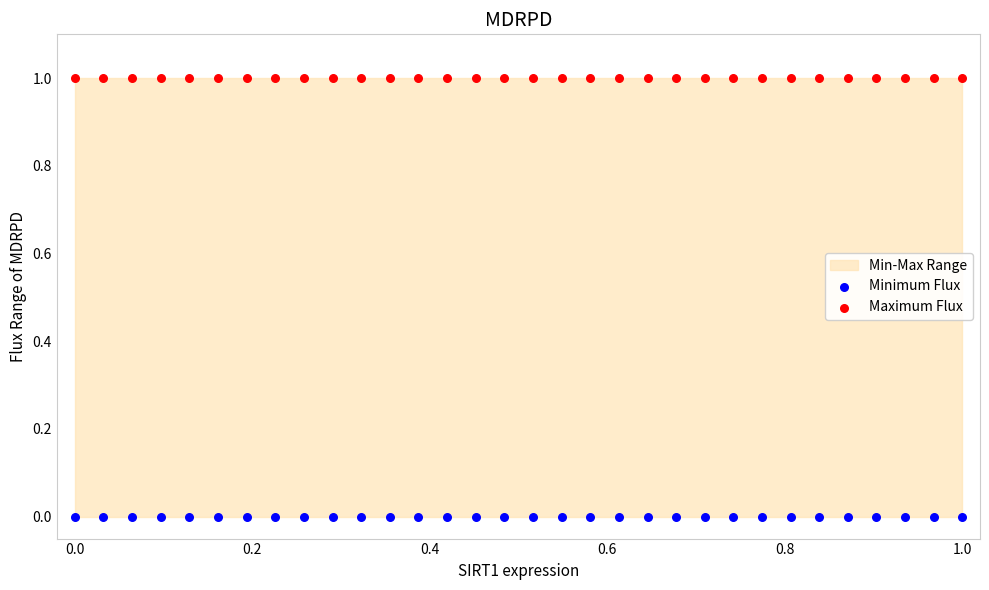

Which series reaches the maximum Y coordinate?

Maximum Flux